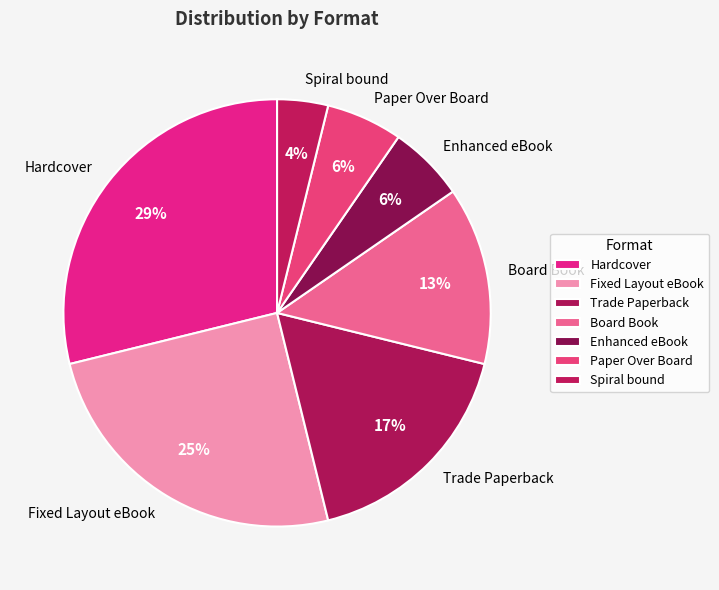

Does Enhanced eBook account for over 50% of the chart?

No